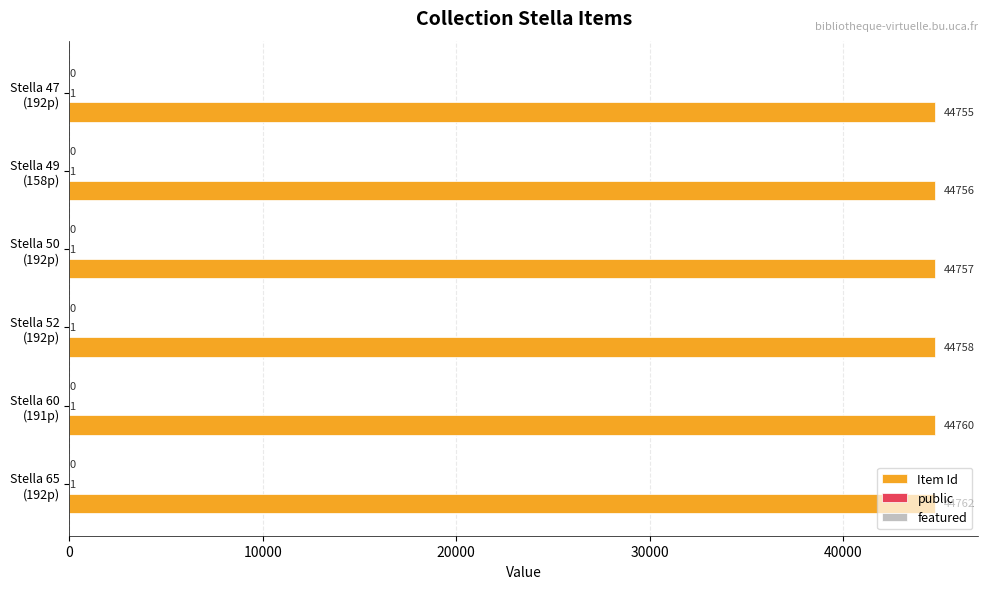

What is the maximum value shown in the chart?

44762